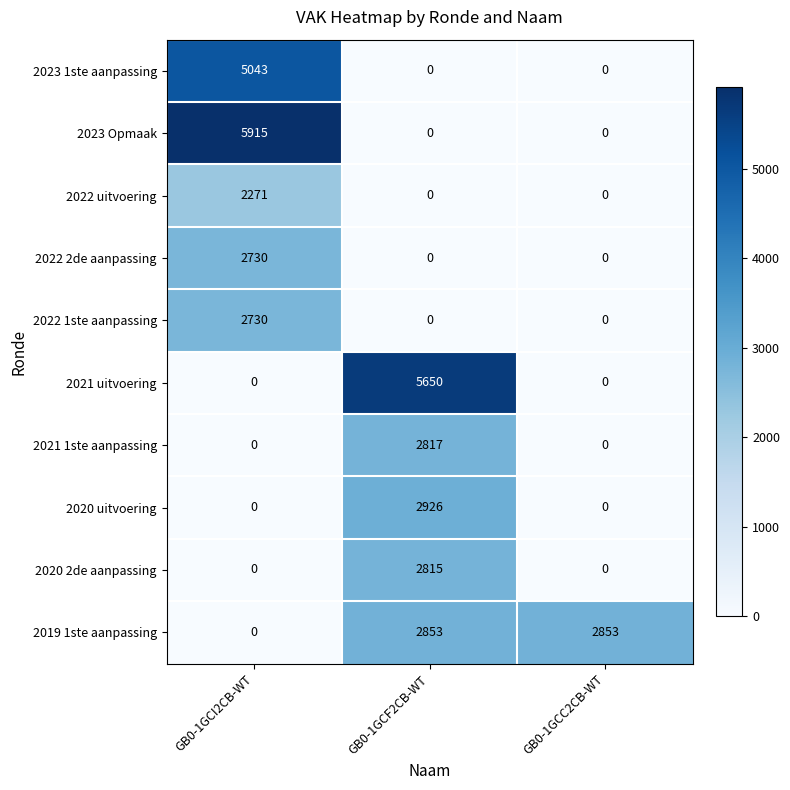

Reading left to right, transcribe all the data shown in this chart.

2023 1ste aanpassing: 5043	0	0
2023 Opmaak: 5915	0	0
2022 uitvoering: 2271	0	0
2022 2de aanpassing: 2730	0	0
2022 1ste aanpassing: 2730	0	0
2021 uitvoering: 0	5650	0
2021 1ste aanpassing: 0	2817	0
2020 uitvoering: 0	2926	0
2020 2de aanpassing: 0	2815	0
2019 1ste aanpassing: 0	2853	2853